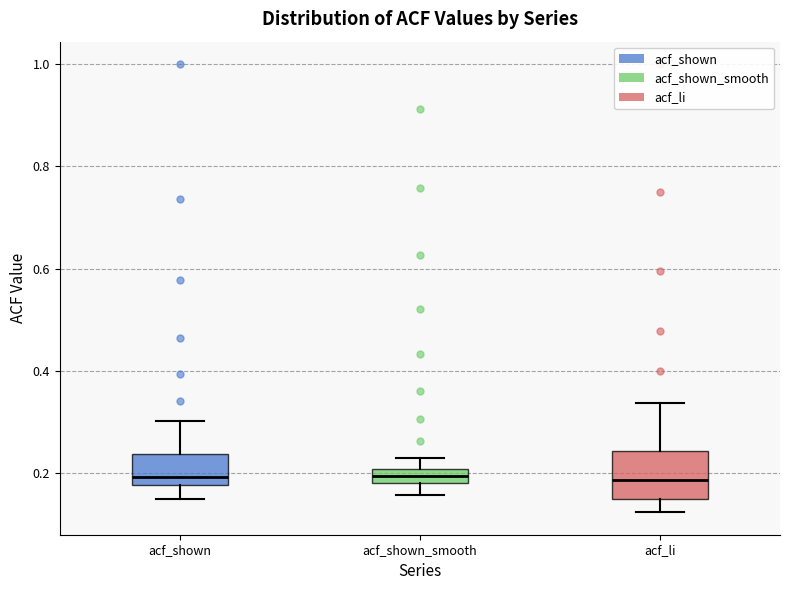

Where is the upper edge of the box for acf_shown_smooth on the y-axis? The values are not printed on the chart, so give them approximately, as read against the axis.

0.20